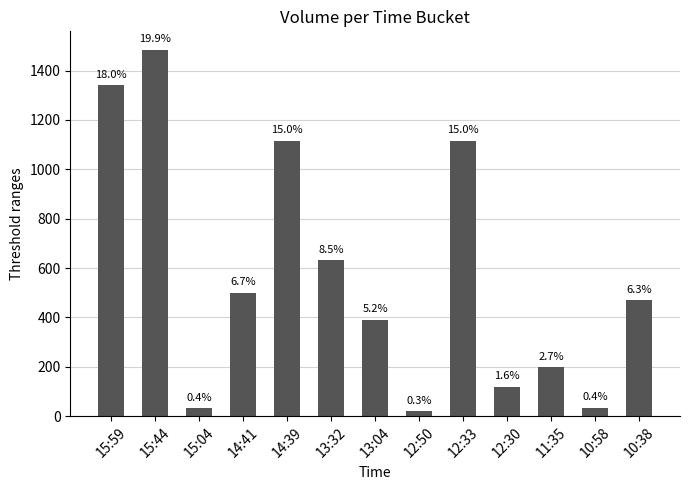

What is the difference between the values at 11:35 and 12:33?

918